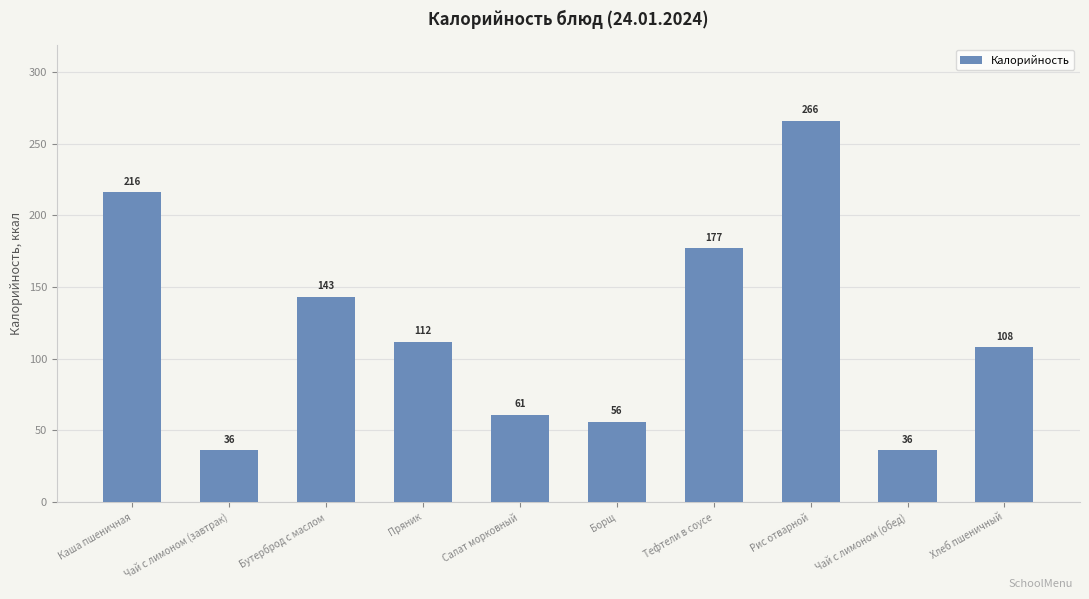

The chart shows a value of 92 at Бутерброд с маслом. True or false?

False